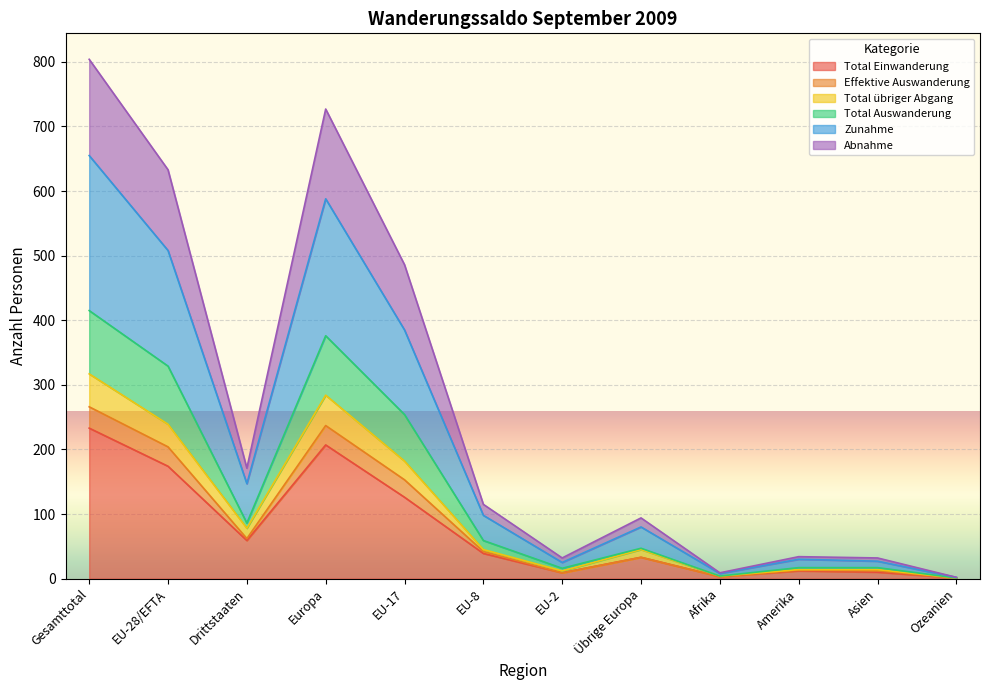

At which label is Total übriger Abgang closest to 159?

EU-17